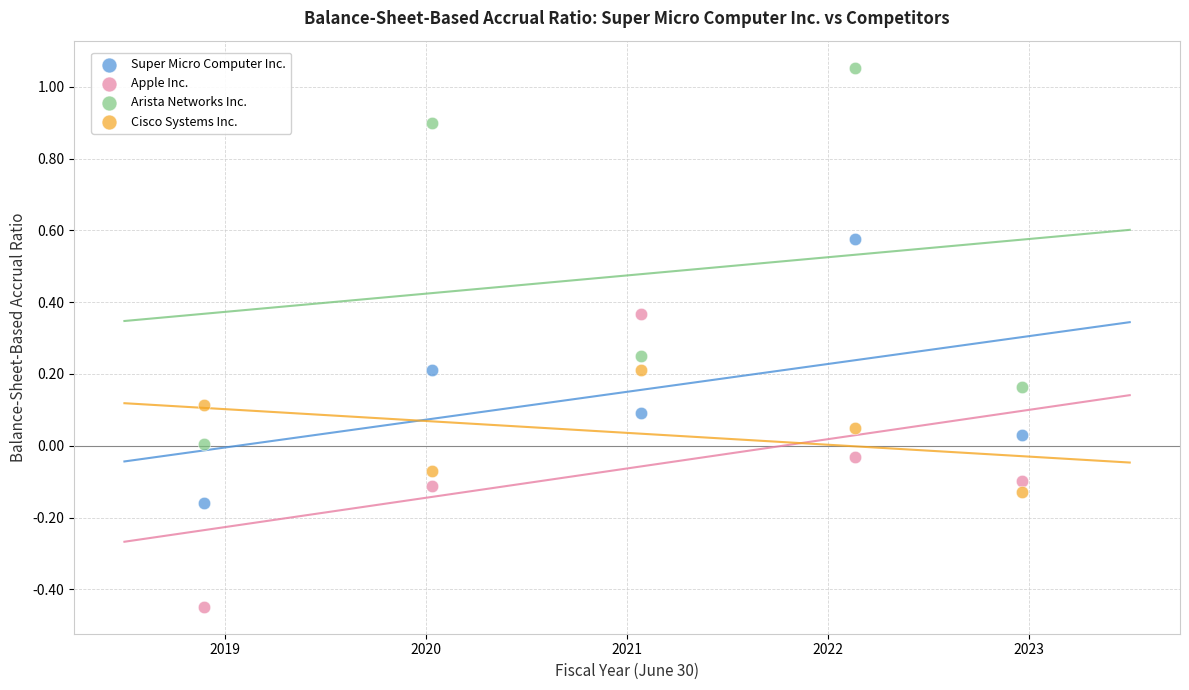

Across all data points, what is the range of X values (max minus min)?

4.1